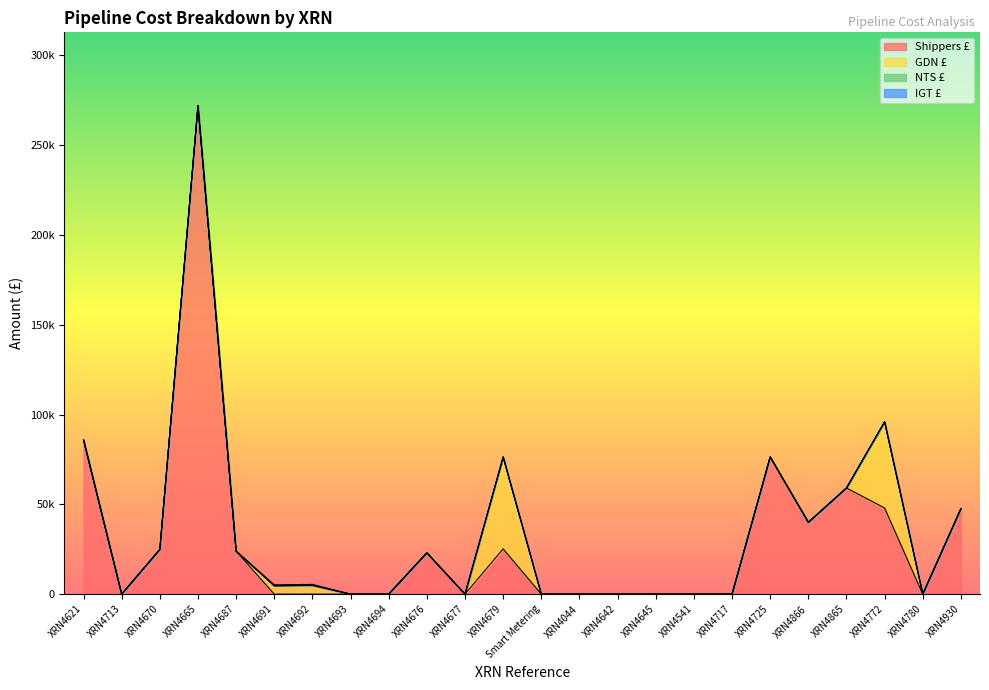

Is the value of Shippers £ at XRN4725 greater than the value of NTS £ at XRN4044?

Yes